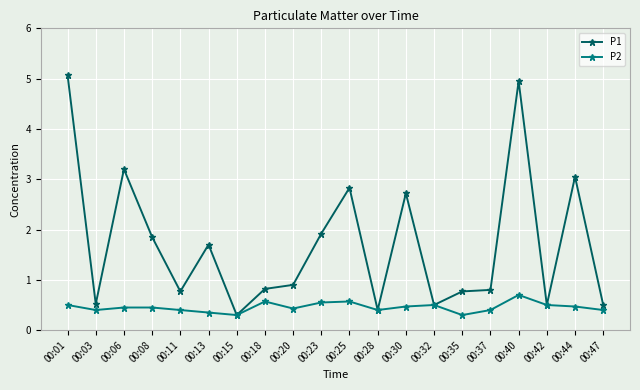

Where is the first local maximum for P1?

00:06